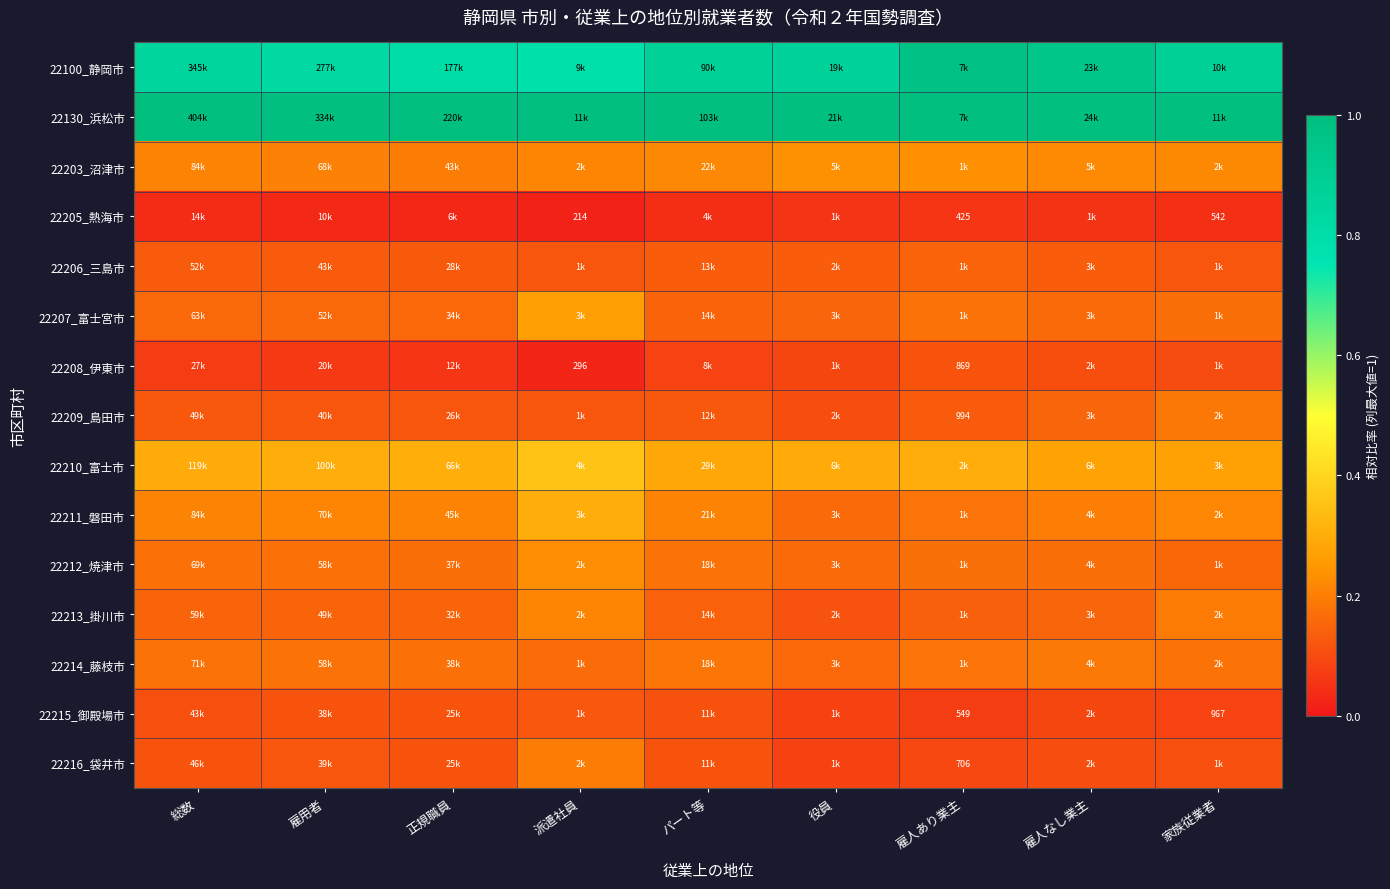

What is the average value of the 22211_磐田市 series?

0.2